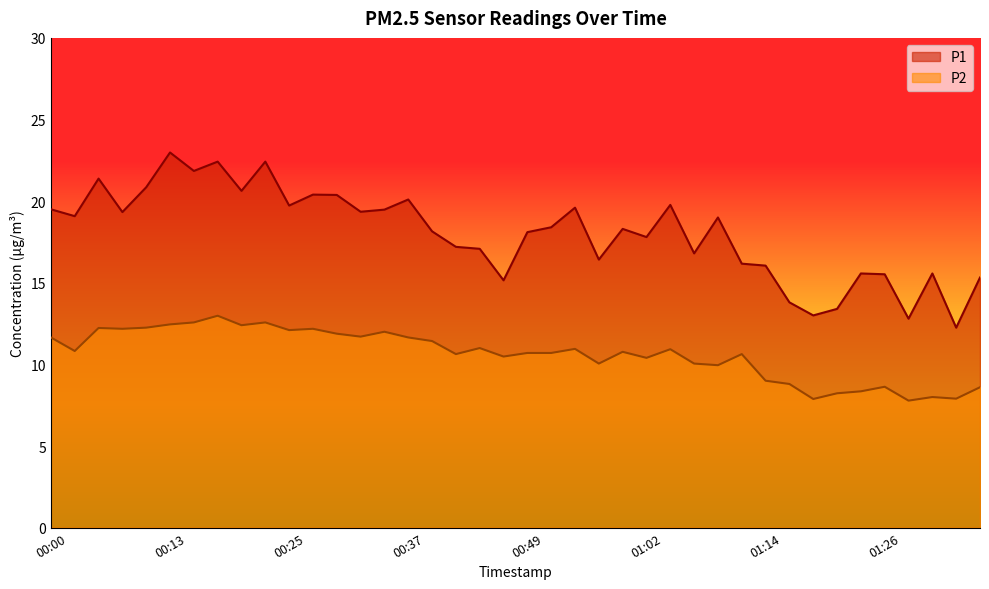

At which label does P2 reach its minimum?

01:28